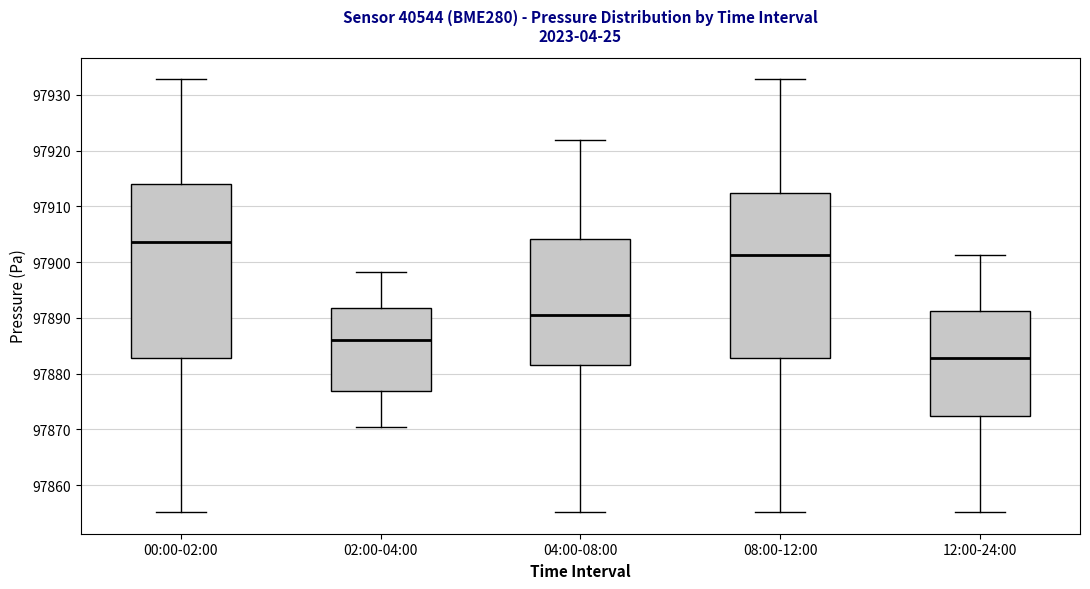

Reading left to right, transcribe this box plot: for each box, give where its median line is, the range the box spans, and where its two whiskers end, as read against the y-axis. The values are not printed on the chart, so give them approximately, as read against the axis.

00:00-02:00: median 97904, box 97883 to 97914, whiskers 97855 to 97933
02:00-04:00: median 97886, box 97877 to 97892, whiskers 97871 to 97898
04:00-08:00: median 97890, box 97882 to 97904, whiskers 97855 to 97922
08:00-12:00: median 97901, box 97883 to 97912, whiskers 97855 to 97933
12:00-24:00: median 97883, box 97872 to 97891, whiskers 97855 to 97901